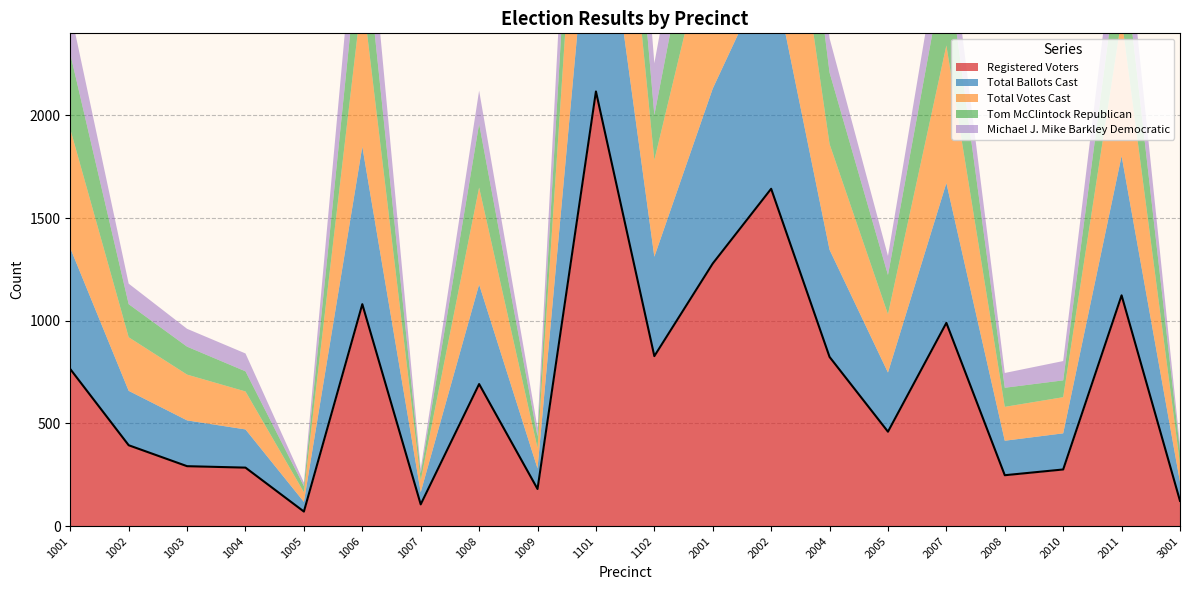

Reading left to right, list all the values displayed in this chart.

Registered Voters: 1001=765	1002=394	1003=292	1004=285	1005=71	1006=1081	1007=106	1008=692	1009=181	1101=2117	1102=828	2001=1279	2002=1643	2004=824	2005=460	2007=990	2008=248	2010=276	2011=1124	3001=123
Total Ballots Cast: 1001=589	1002=265	1003=223	1004=186	1005=47	1006=767	1007=59	1008=485	1009=100	1101=1277	1102=484	2001=852	2002=1098	2004=522	2005=288	2007=681	2008=168	2010=176	2011=679	3001=92
Total Votes Cast: 1001=580	1002=261	1003=223	1004=185	1005=47	1006=745	1007=57	1008=472	1009=99	1101=1256	1102=471	2001=835	2002=1074	2004=515	2005=284	2007=670	2008=165	2010=176	2011=669	3001=89
Tom McClintock Republican: 1001=366	1002=161	1003=136	1004=98	1005=30	1006=384	1007=35	1008=310	1009=57	1101=629	1102=219	2001=507	2002=657	2004=348	2005=191	2007=429	2008=93	2010=82	2011=391	3001=63
Michael J. Mike Barkley Democratic: 1001=214	1002=100	1003=87	1004=87	1005=17	1006=361	1007=22	1008=162	1009=42	1101=627	1102=252	2001=328	2002=417	2004=167	2005=93	2007=241	2008=72	2010=94	2011=278	3001=26